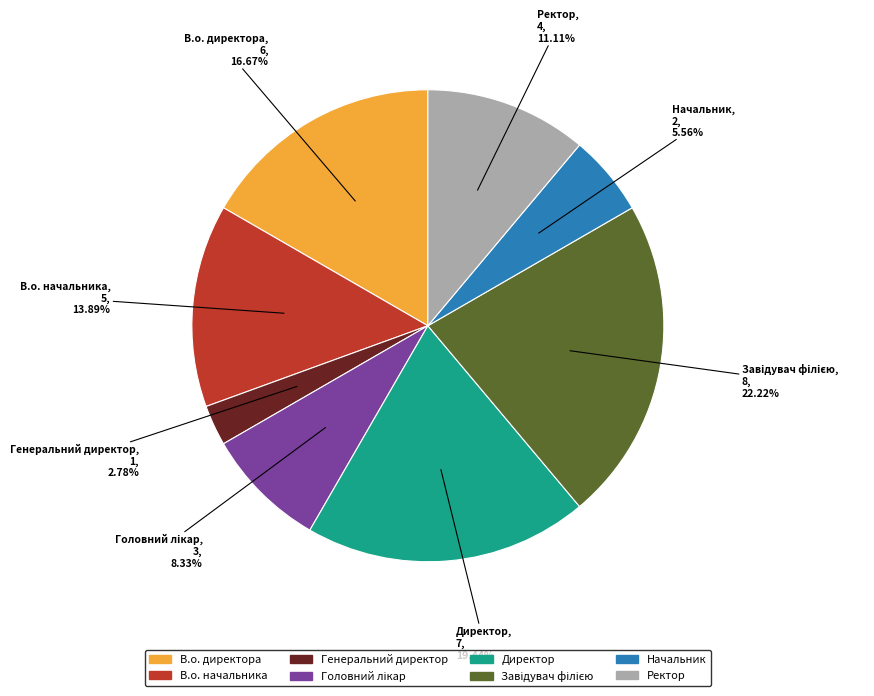

To the nearest percent, what percentage of the pie is В.о. начальника?

14%